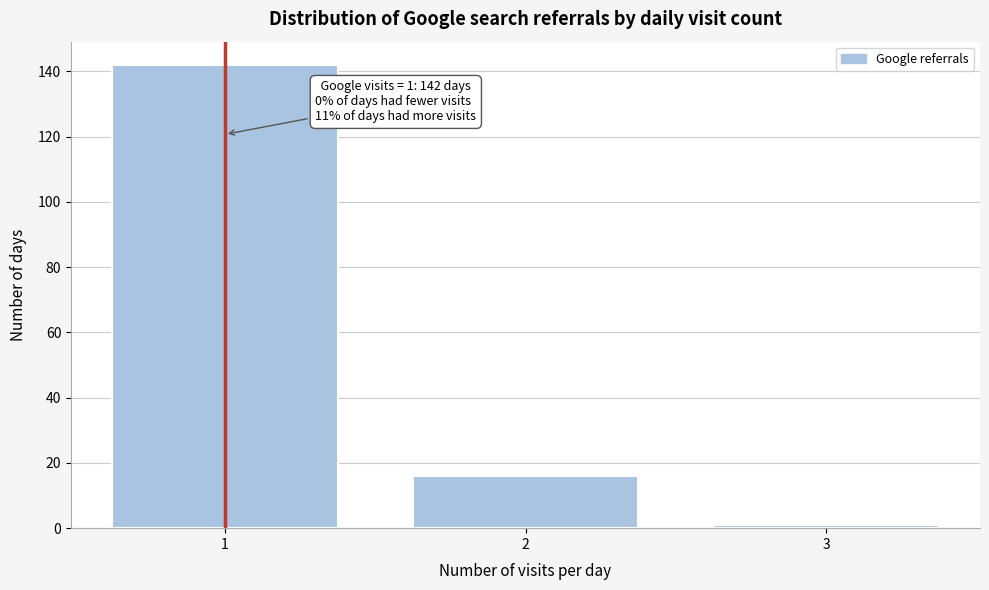

Reading right to left, transcribe all the data shown in this chart.

3=1	2=16	1=142